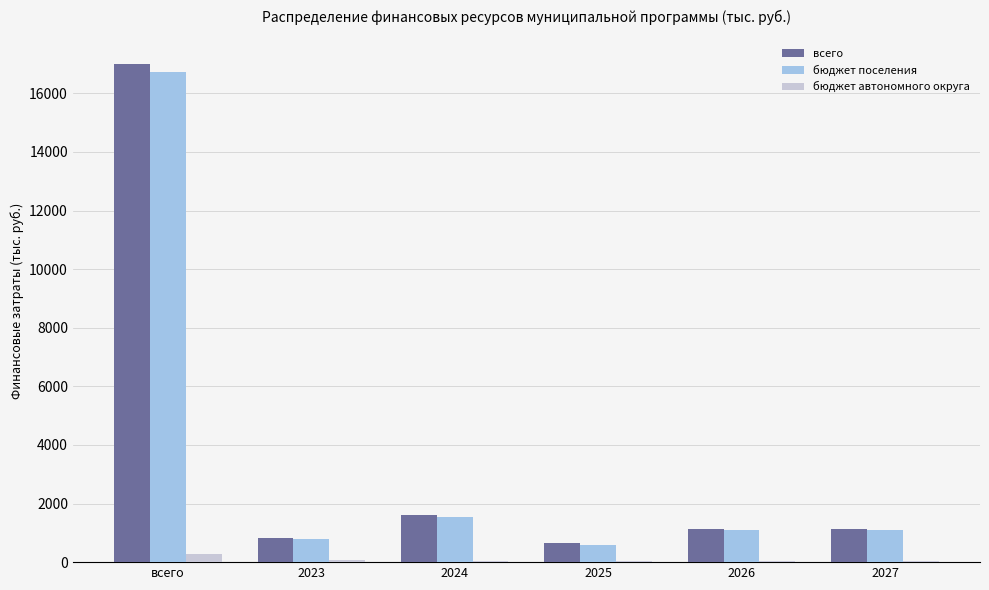

What is the difference between the second highest and minimum values in the бюджет поселения series?

965.6